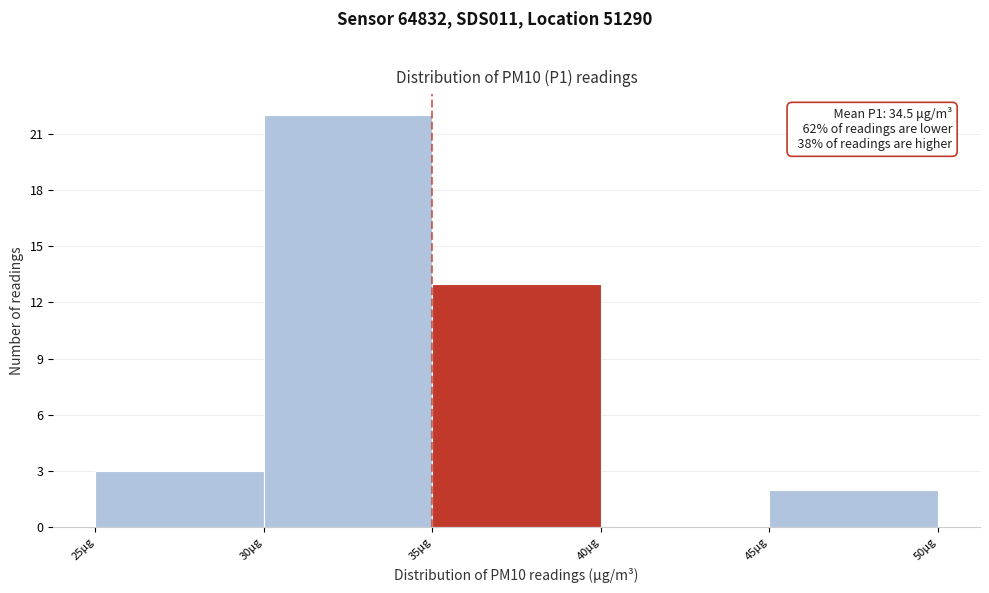

Over which range of the x-axis is the bar tallest?

30 to 35